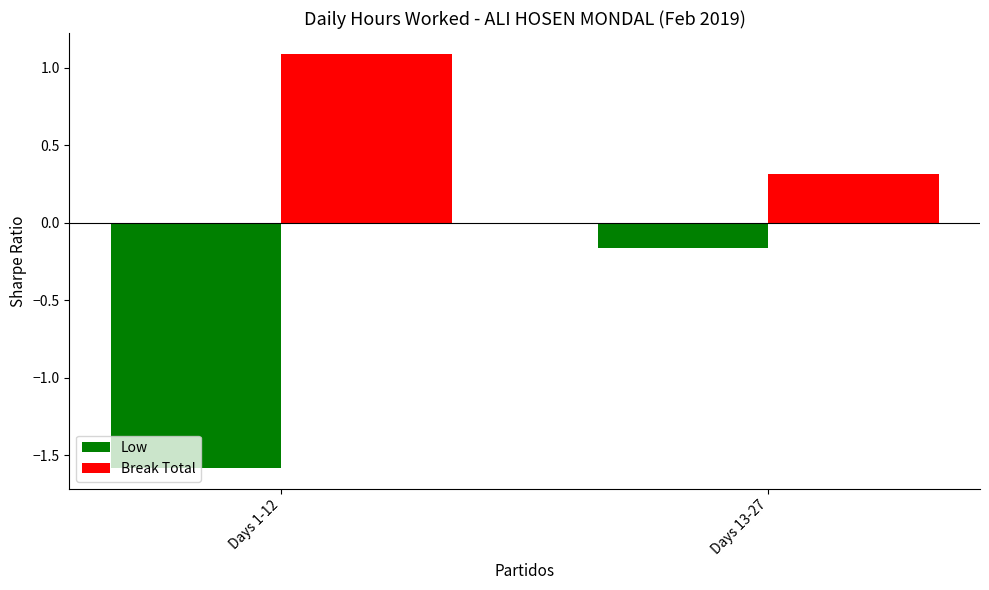

Between Days 1-12 and Days 13-27, which series saw the biggest shift?

Low